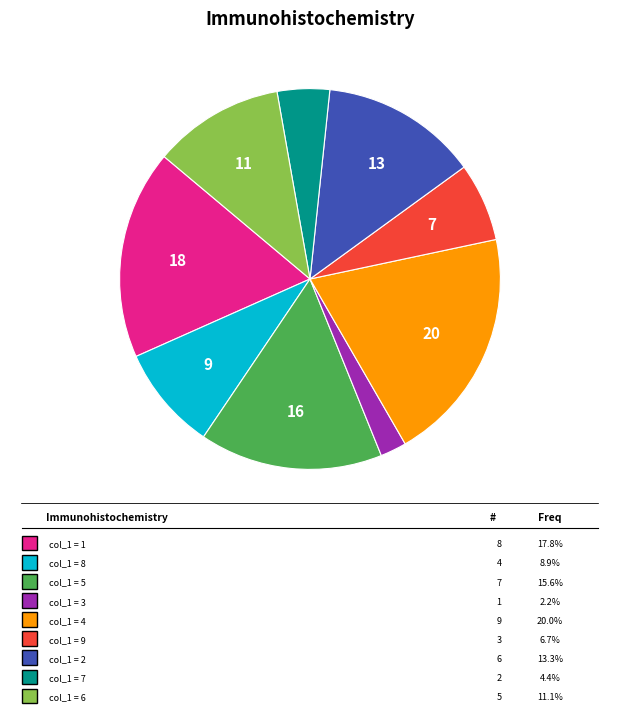

How many segments does this pie chart have?

9